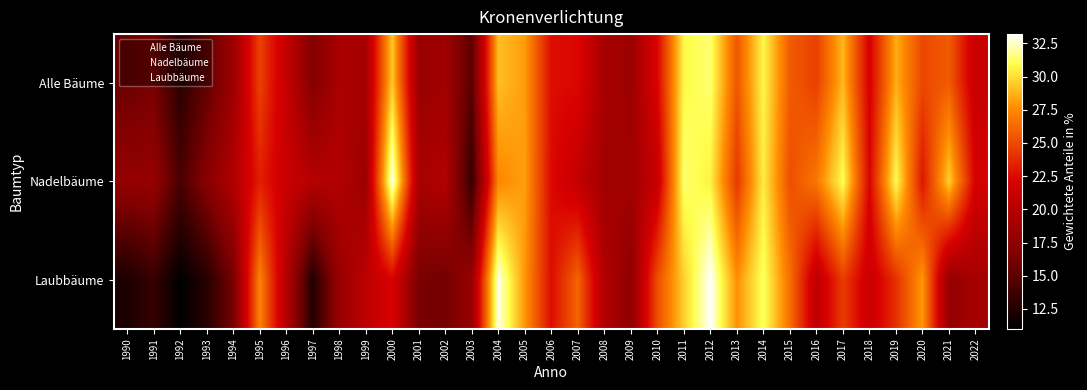

Reading left to right, extract all data points from this chart.

Alle Bäume: 1990=15.6	1991=16.2	1992=12.9	1993=15.3	1994=18.3	1995=24.7	1996=20.8	1997=16.9	1998=19.2	1999=19.0	2000=29.4	2001=18.2	2002=18.6	2003=14.9	2004=29.1	2005=28.1	2006=22.6	2007=22.4	2008=19.0	2009=18.3	2010=22.2	2011=30.8	2012=31.4	2013=25.5	2014=30.8	2015=25.7	2016=24.6	2017=28.9	2018=21.9	2019=28.6	2020=24.9	2021=25.7	2022=21.0
Nadelbäume: 1990=17.9	1991=18.0	1992=14.2	1993=17.1	1994=19.6	1995=23.3	1996=21.2	1997=19.9	1998=19.7	1999=18.3	2000=33.0	2001=19.1	2002=19.8	2003=13.3	2004=27.4	2005=28.2	2006=22.5	2007=20.7	2008=18.7	2009=18.7	2010=20.9	2011=31.4	2012=30.6	2013=24.3	2014=30.5	2015=25.2	2016=26.8	2017=31.1	2018=22.2	2019=31.0	2020=22.9	2021=29.6	2022=21.9
Laubbäume: 1990=12.2	1991=13.4	1992=11.0	1993=12.7	1994=16.2	1995=27.3	1996=19.9	1997=12.5	1998=18.1	1999=20.4	2000=22.1	2001=16.3	2002=16.0	2003=18.1	2004=32.9	2005=27.9	2006=22.6	2007=26.1	2008=19.6	2009=17.5	2010=25.2	2011=29.6	2012=33.2	2013=27.7	2014=31.3	2015=26.5	2016=20.5	2017=24.5	2018=21.1	2019=24.0	2020=28.0	2021=17.9	2022=18.9